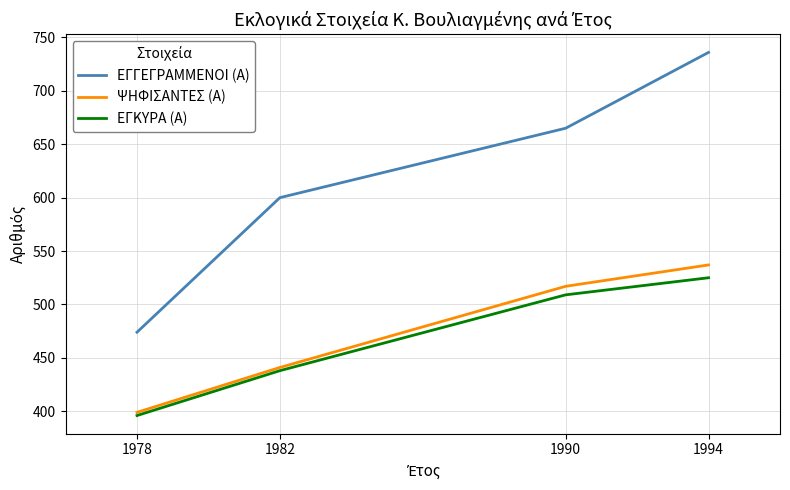

Count the number of data series in this chart.

3